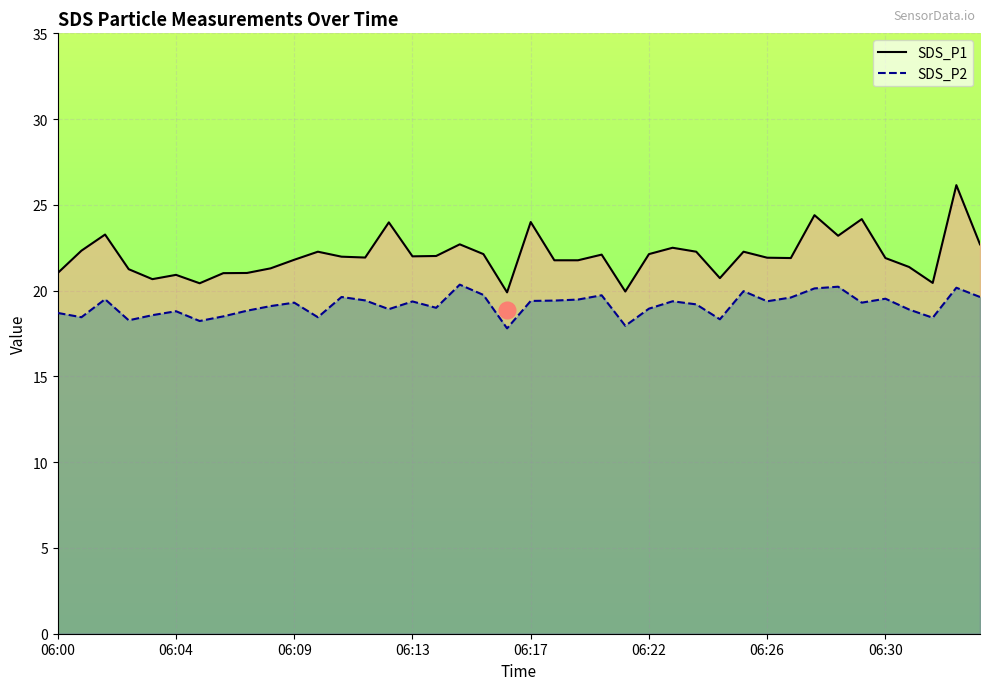

At which category is the sum across all series the highest?

38